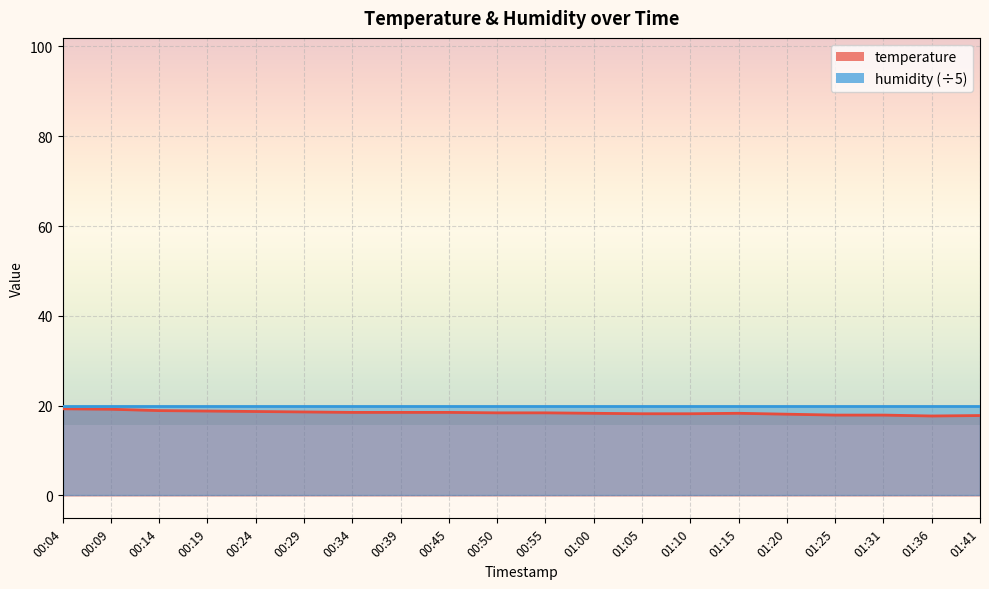

What is the ratio of the value at 00:45 to the value at 01:20?

1.0